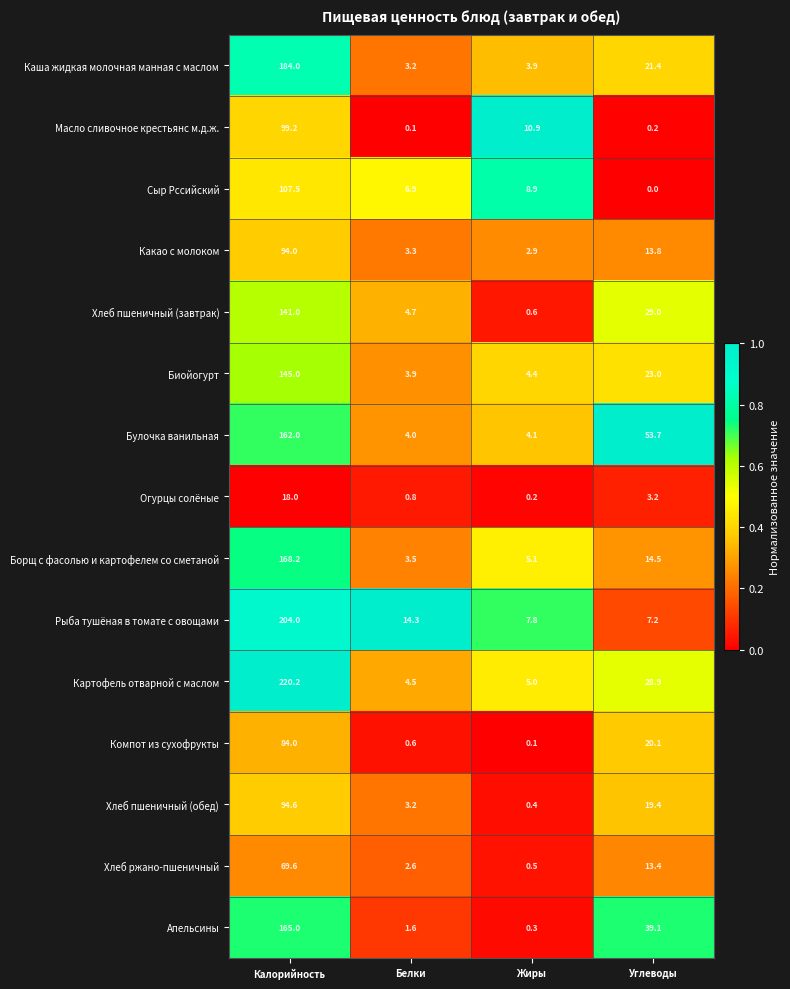

At which label is Биойогурт closest to 74?

Углеводы